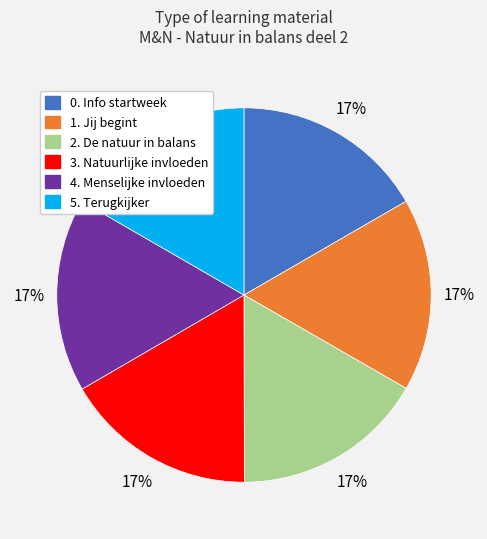

True or false: 4. Menselijke invloeden accounts for 17% of the total.

True